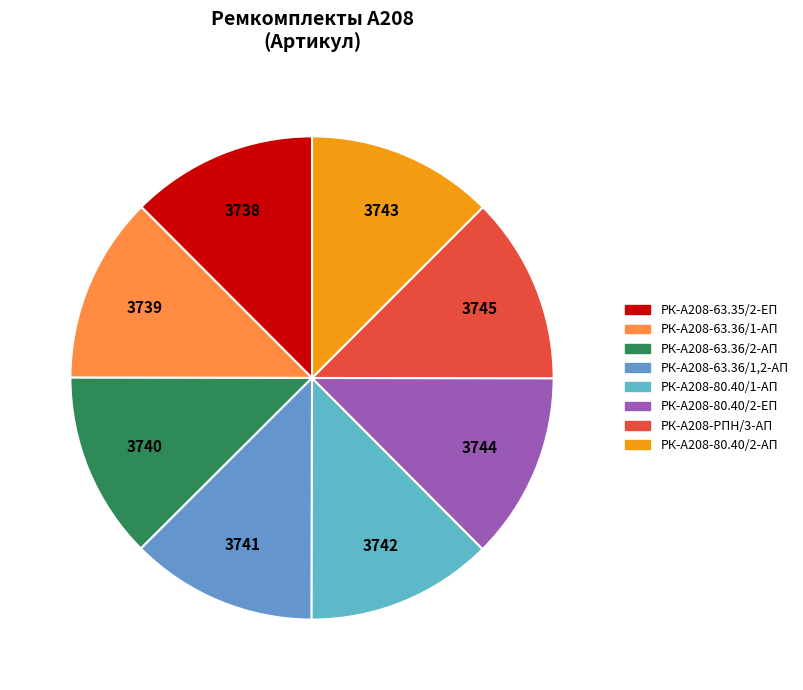

What percentage is the РК-А208-63.36/1,2-АП slice, to the nearest percent?

12%